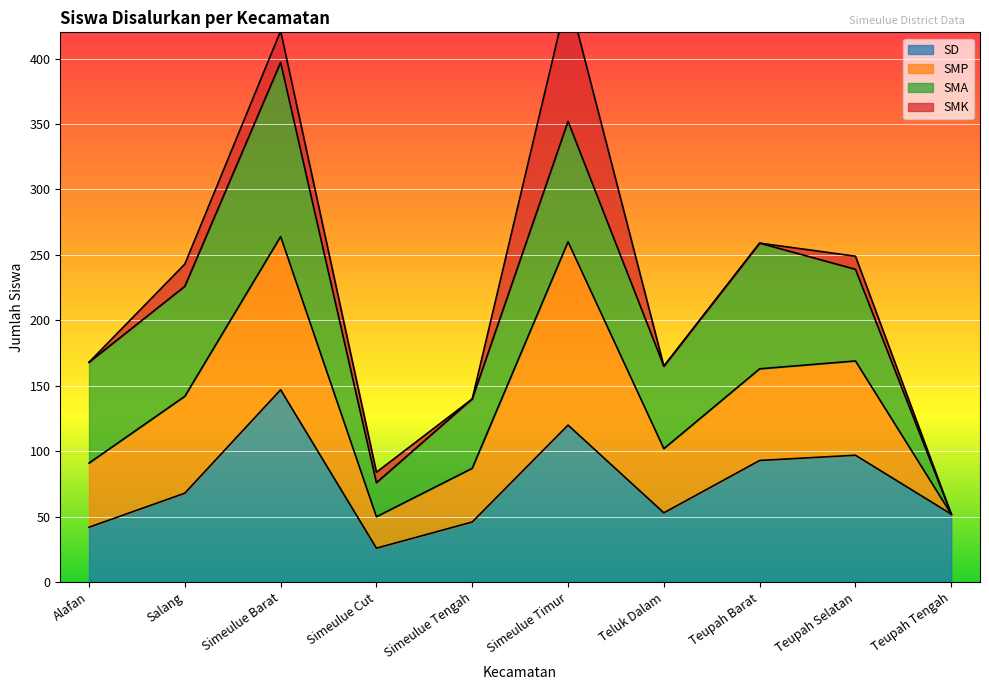

Which series has the widest spread of values?

SMP